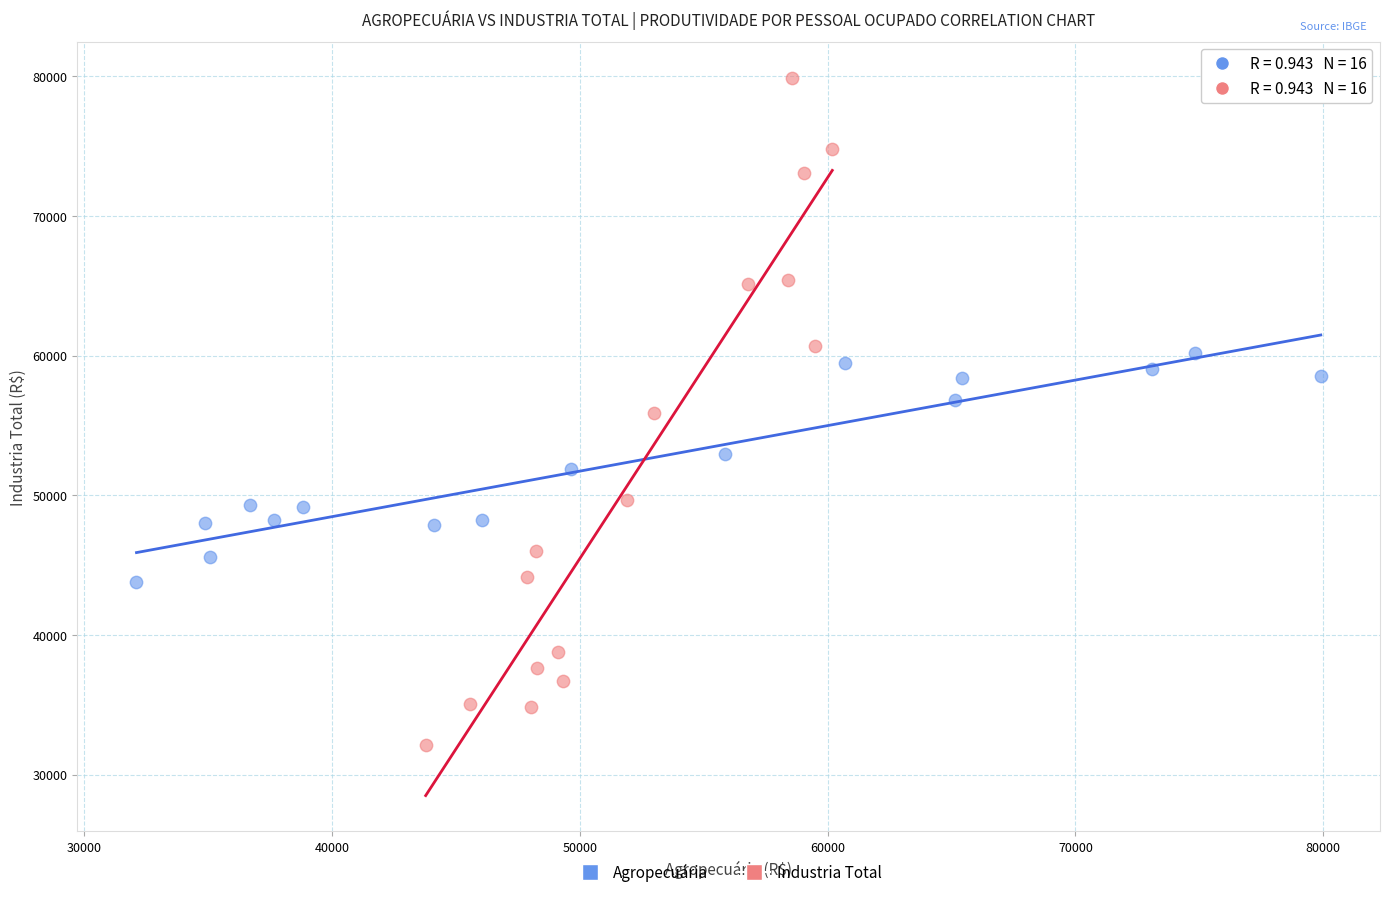

Which series reaches the maximum Y coordinate?

Industria Total